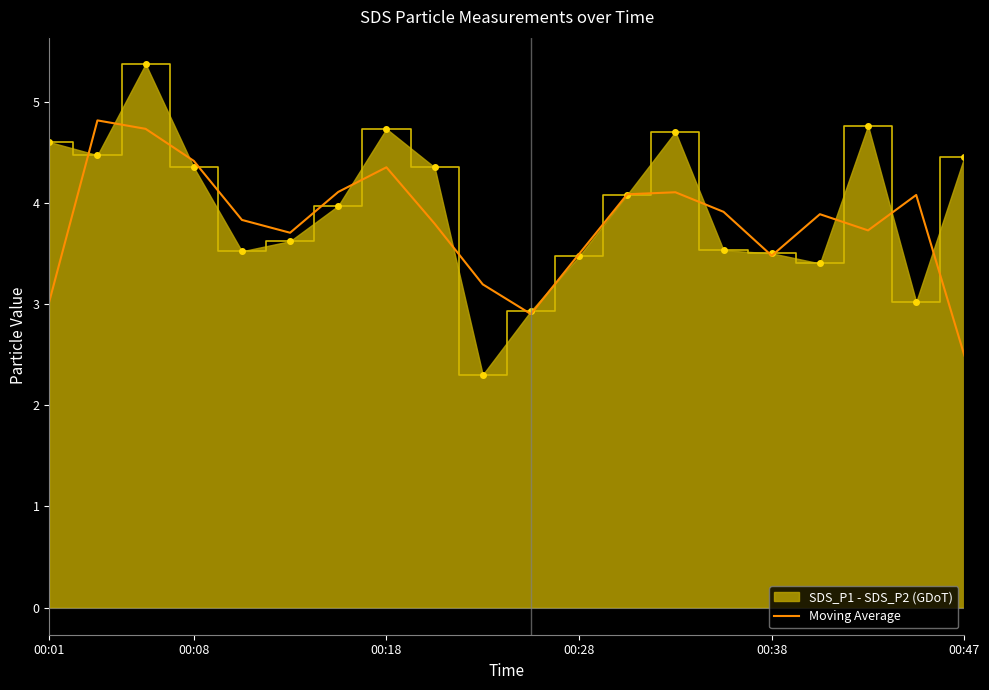

Which category has the lowest value in the Moving Average series?

00:47